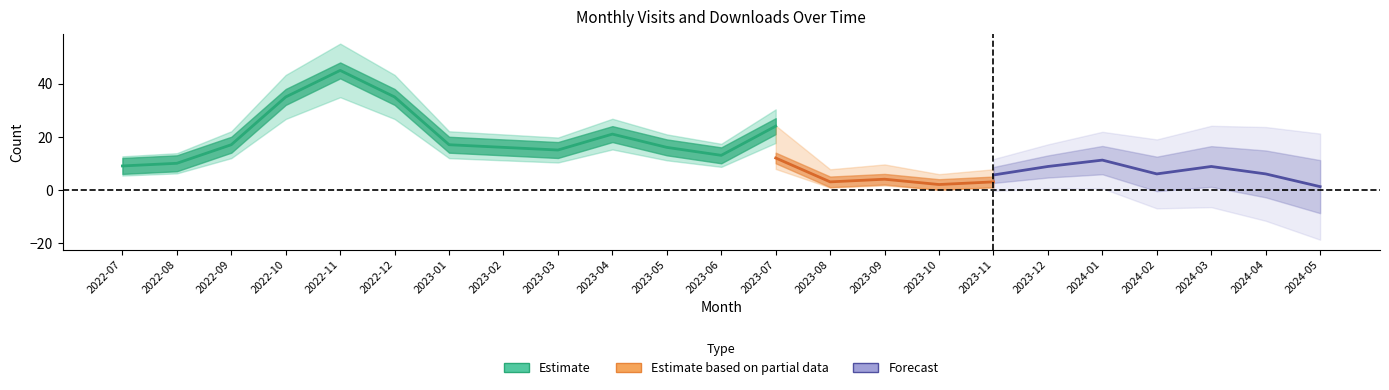

What is the label of the 12th point from the right?

2023-06